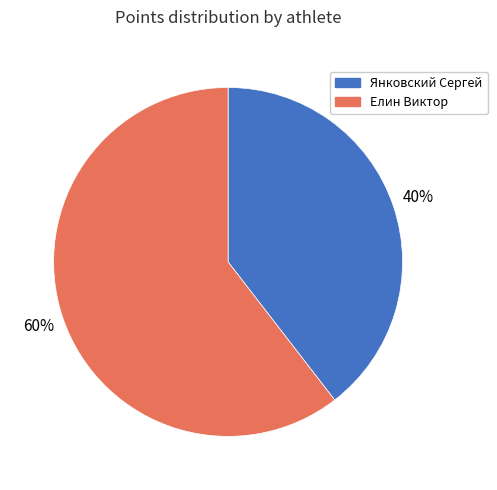

To the nearest percent, what portion does Янковский Сергей represent?

40%